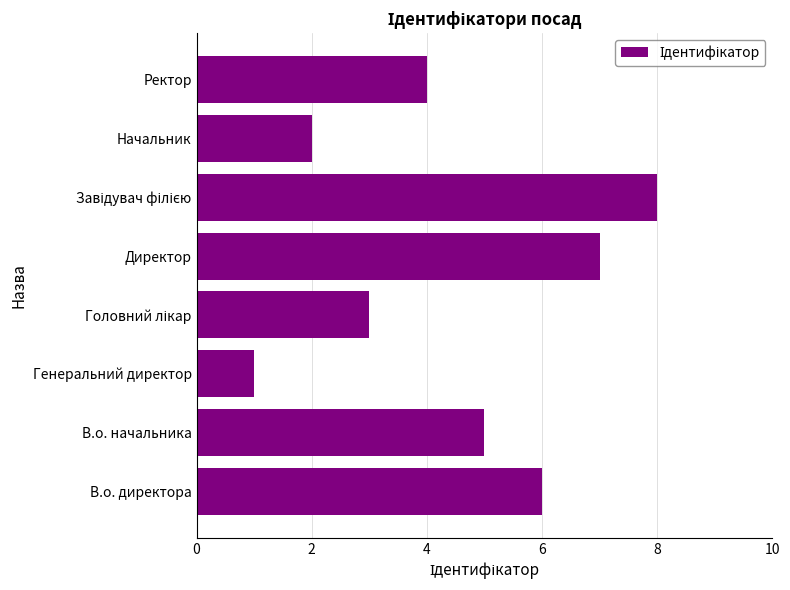

How many values are between 3 and 7?

5